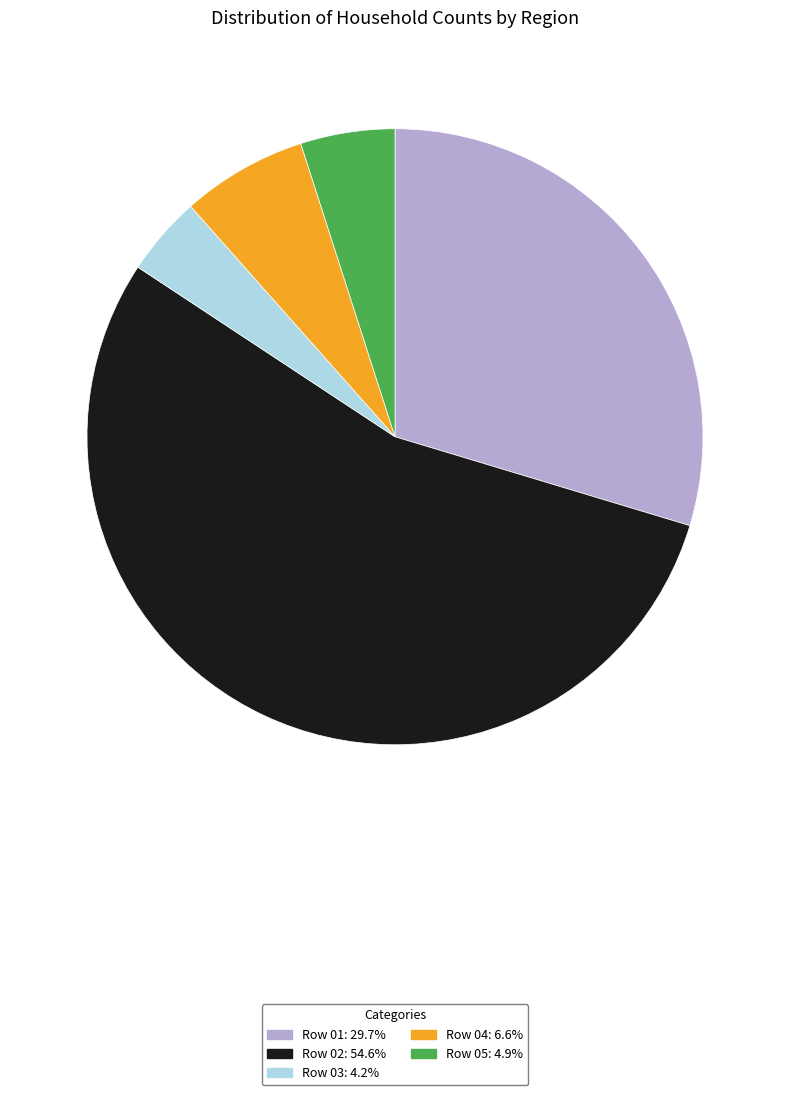

Rank the categories by value from highest to lowest.

Row 02, Row 01, Row 04, Row 05, Row 03